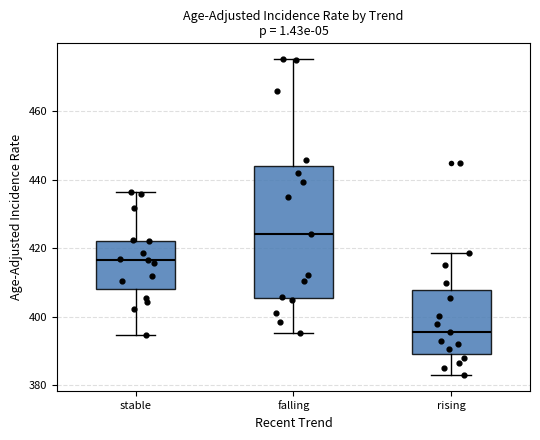

Comparing the boxes themselves (not the whiskers), which one is the tallest?

falling